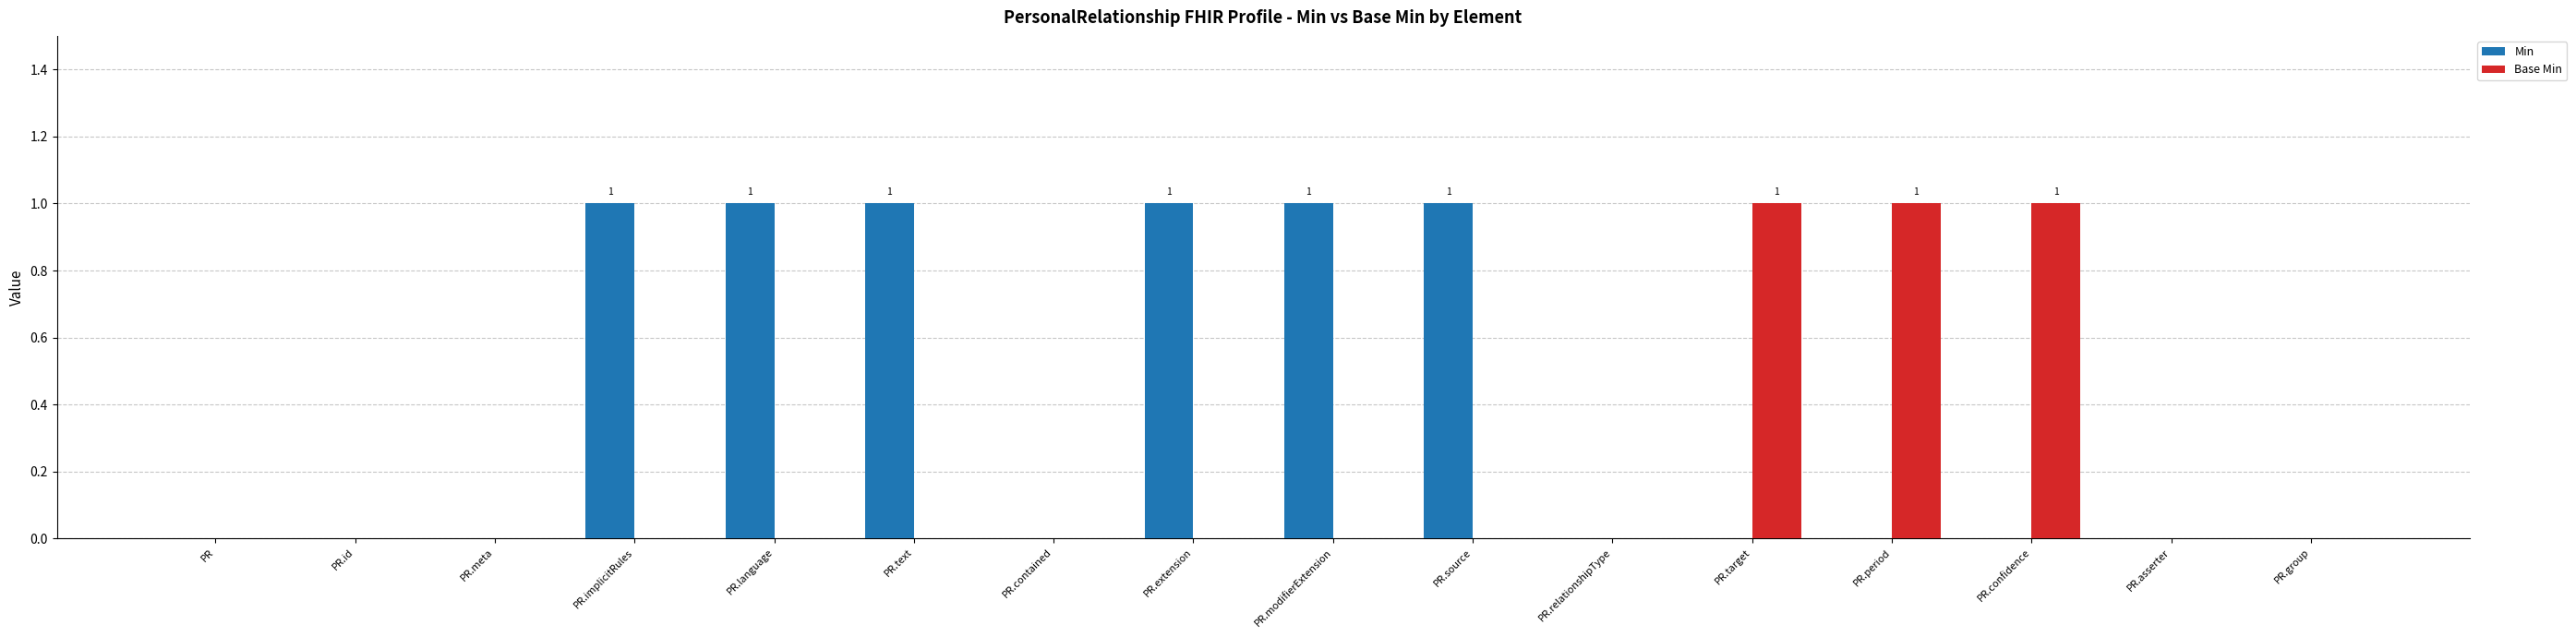

What is the greatest value displayed?

1